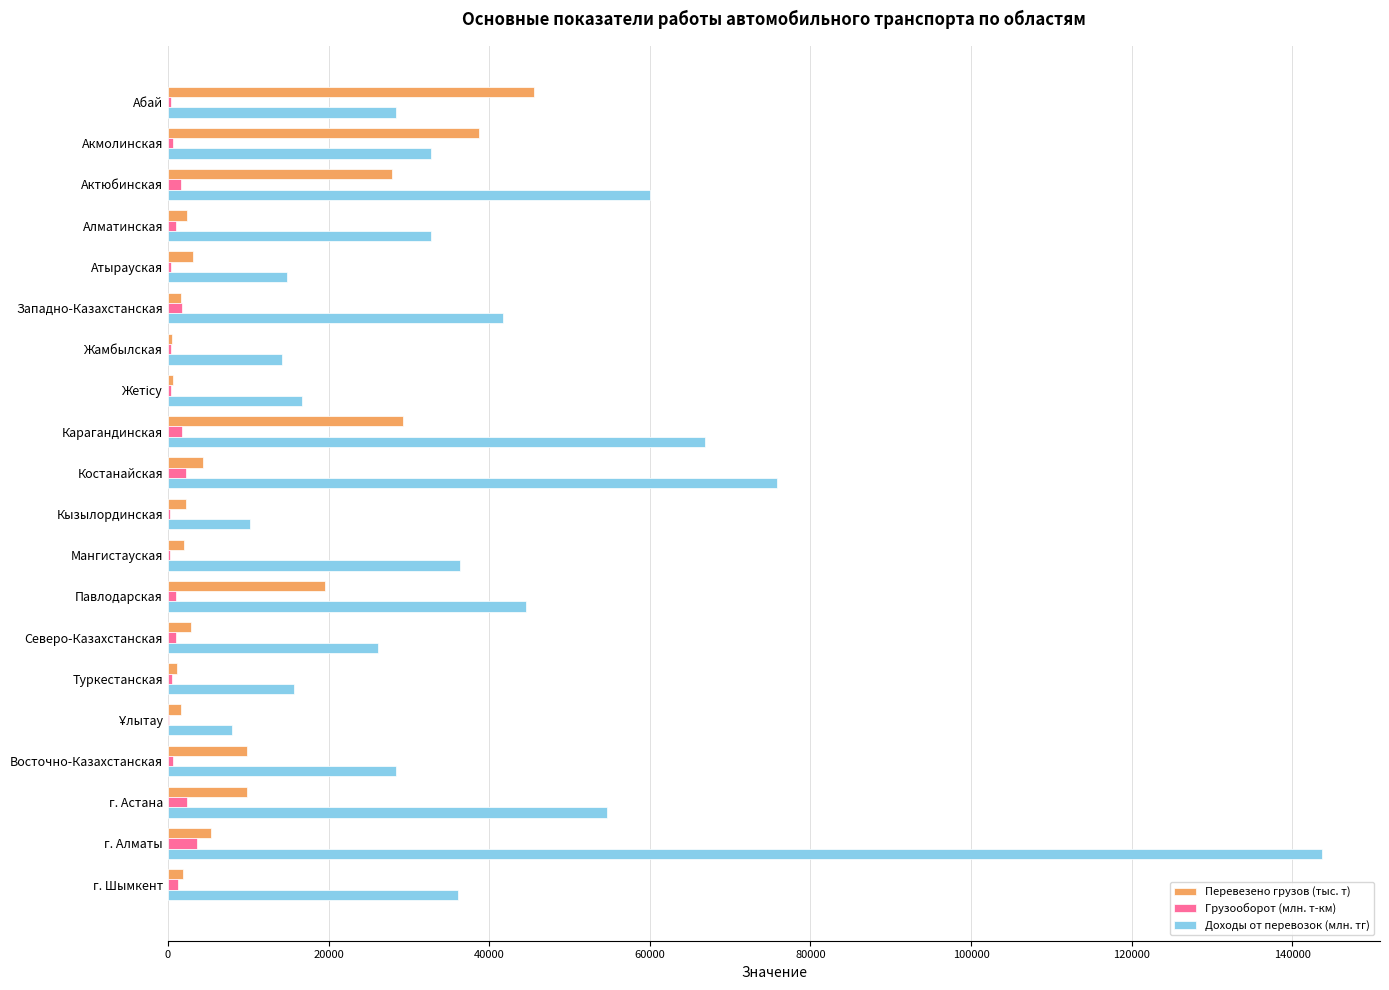

What is the average value of the Доходы от перевозок (млн. тг) series?

39391.8